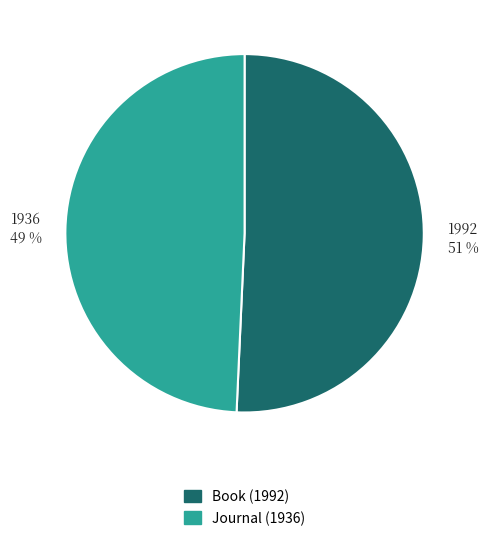

To the nearest percent, what portion does Book (1992) represent?

51%